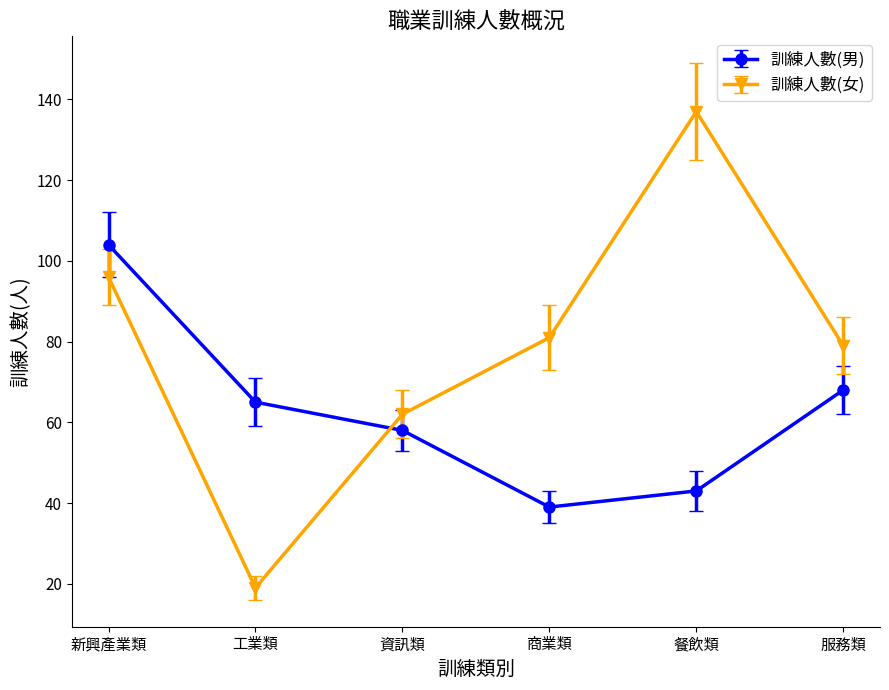

Does the chart display data point markers on the line(s)?

Yes